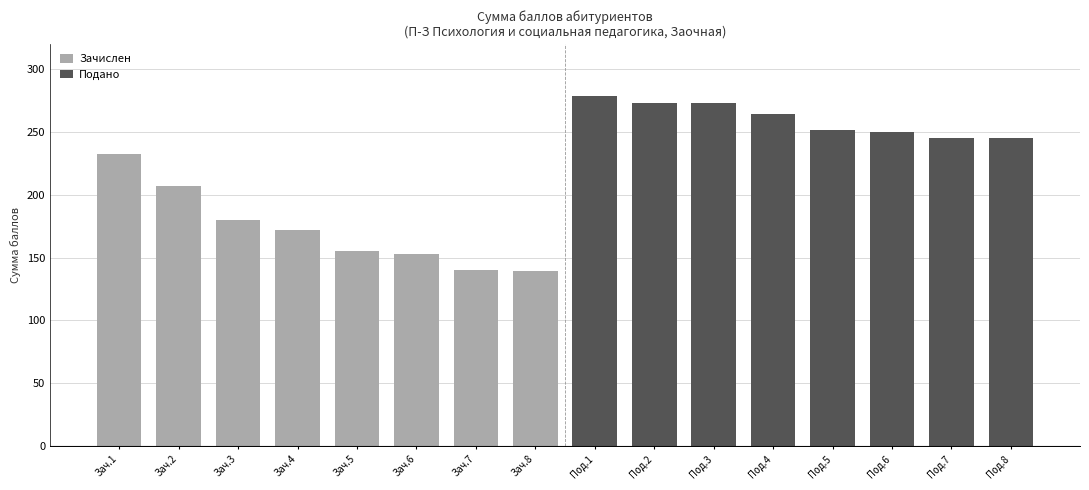

The value of Подано at Под.4 is 102. True or false?

False